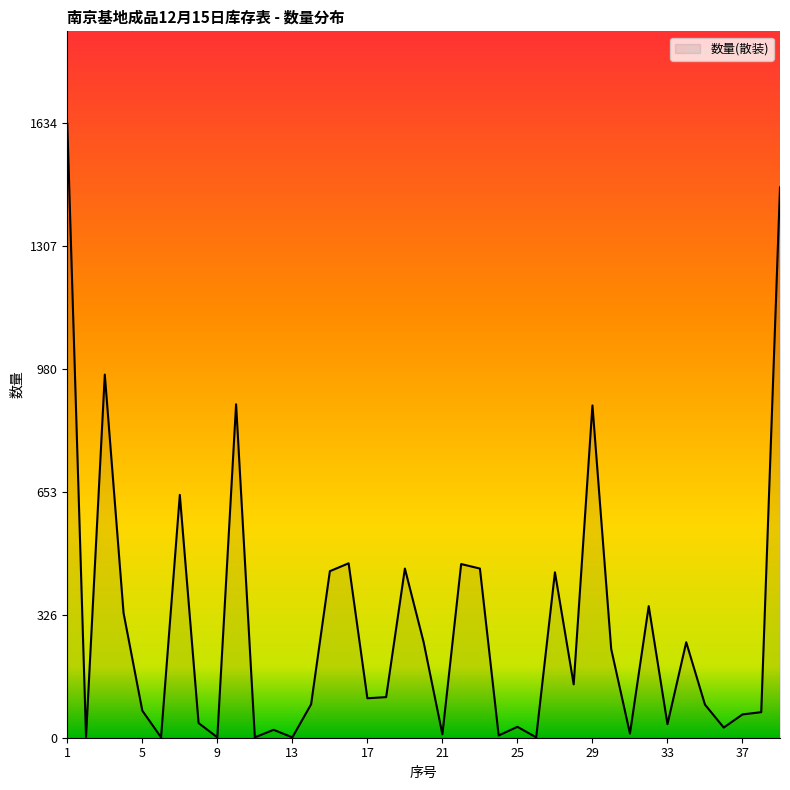

What is the smallest value displayed?

1